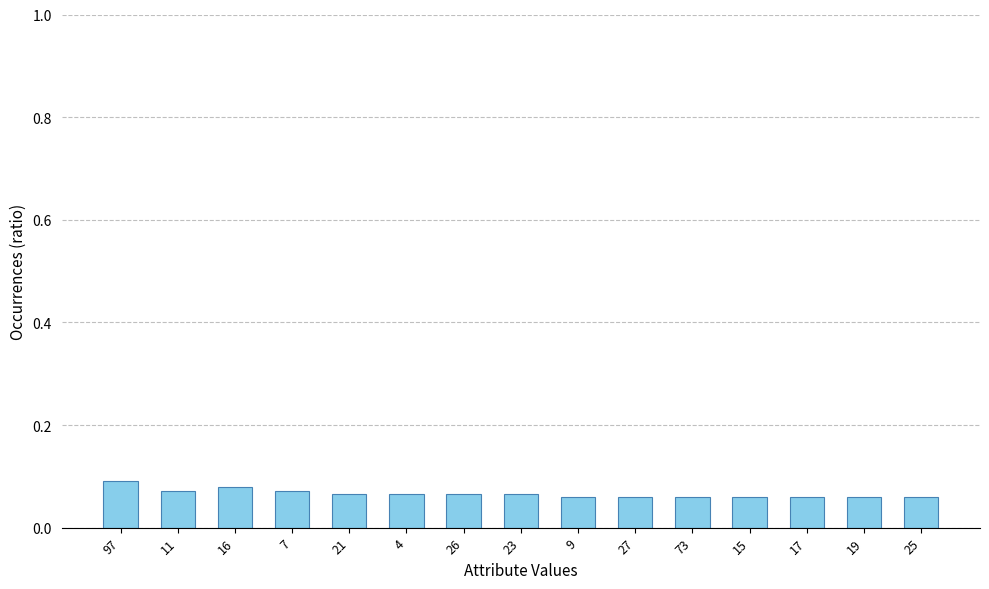

What position from the left is 23?

8